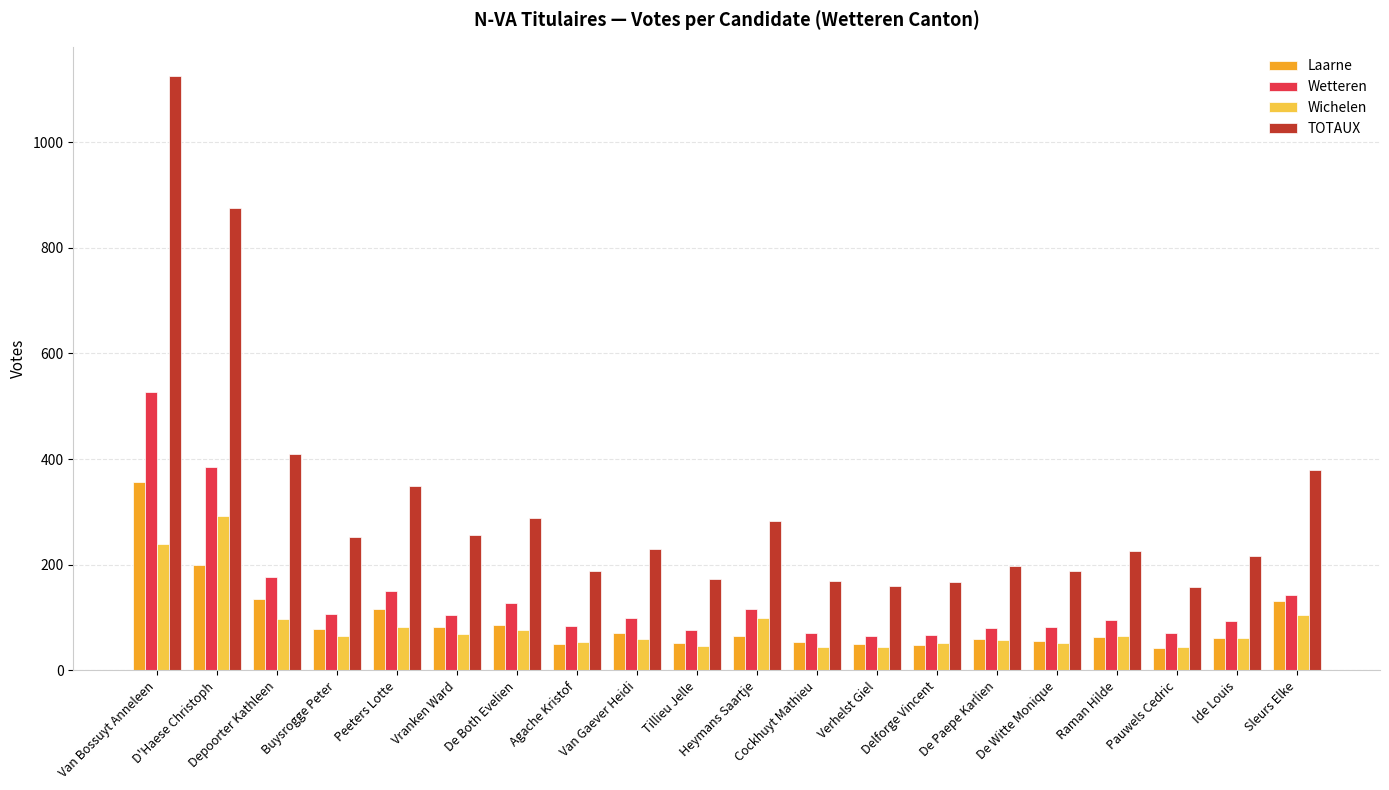

At which label does Laarne first exceed 66?

Van Bossuyt Anneleen